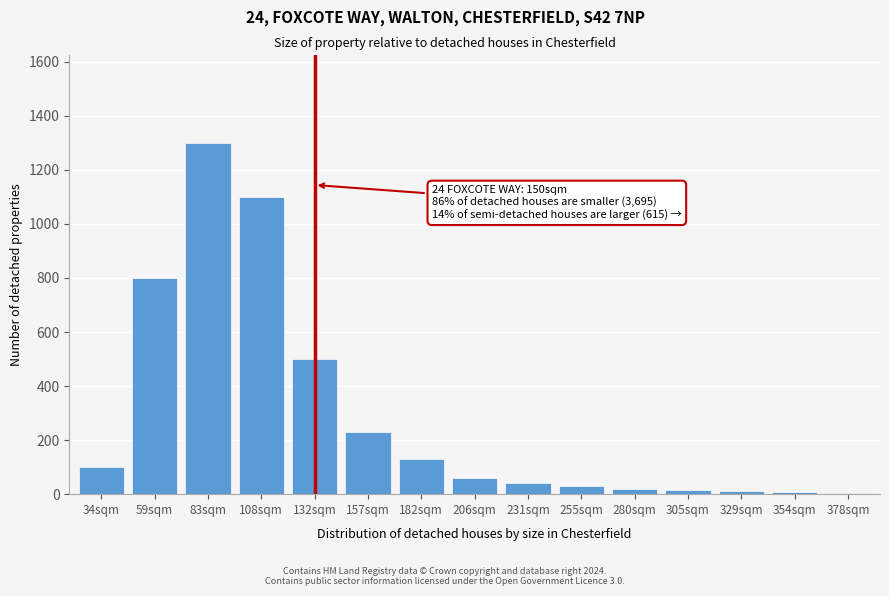

What is the difference between the second highest and minimum values?

1095